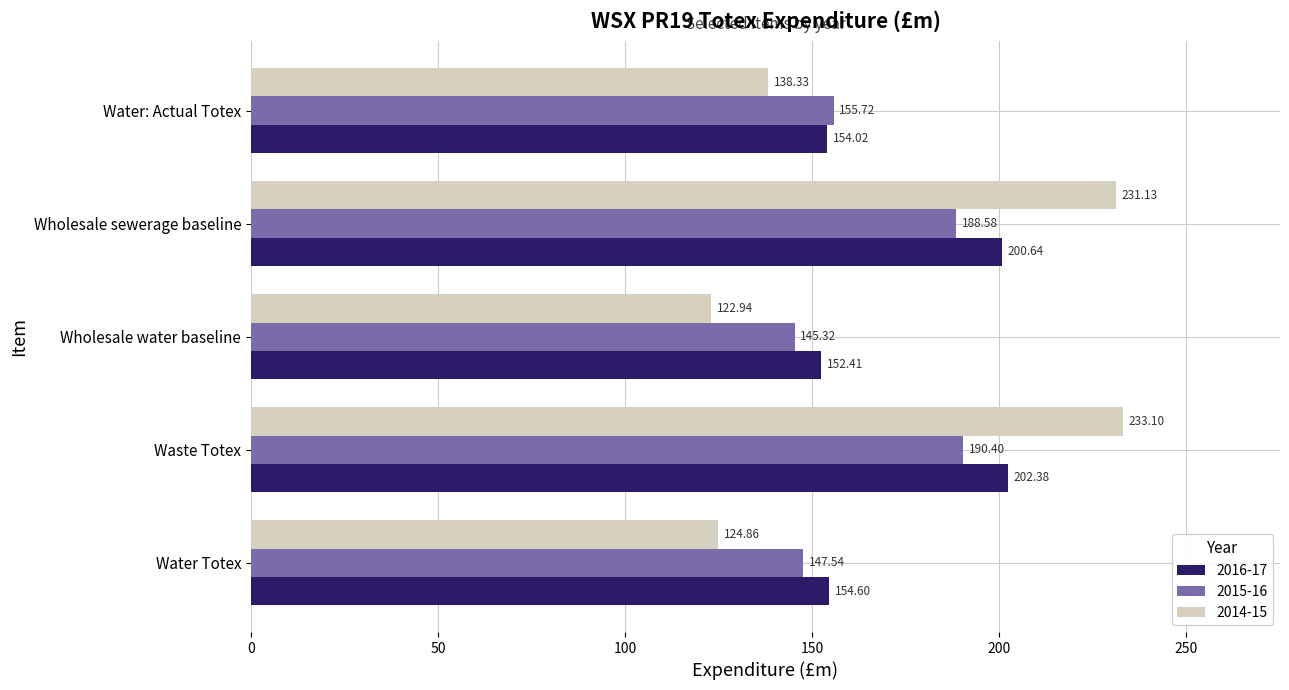

What is the total value across all series at Waste Totex?

625.9